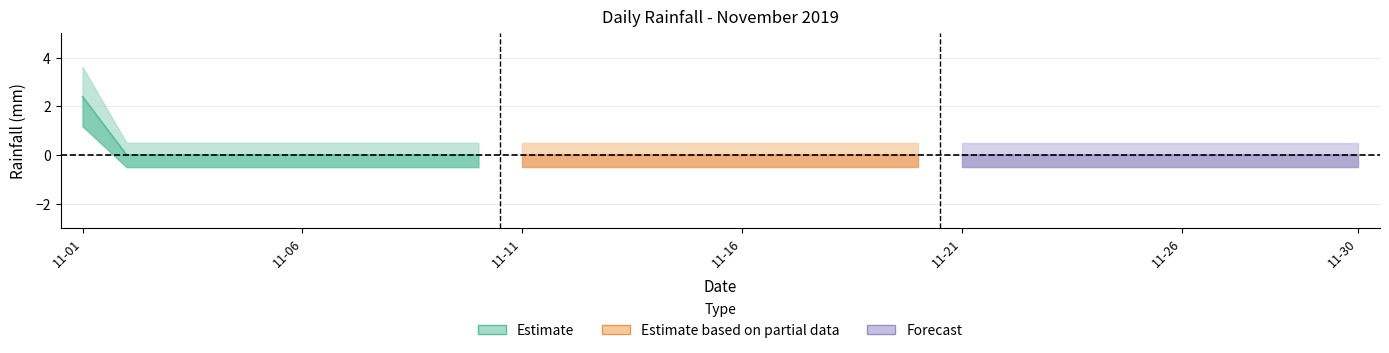

Reading left to right, extract all data points from this chart.

2019-11-01=2.4	2019-11-02=0.0	2019-11-03=0.0	2019-11-04=0.0	2019-11-05=0.0	2019-11-06=0.0	2019-11-07=0.0	2019-11-08=0.0	2019-11-09=0.0	2019-11-10=0.0	2019-11-11=0.0	2019-11-12=0.0	2019-11-13=0.0	2019-11-14=0.0	2019-11-15=0.0	2019-11-16=0.0	2019-11-17=0.0	2019-11-18=0.0	2019-11-19=0.0	2019-11-20=0.0	2019-11-21=0.0	2019-11-22=0.0	2019-11-23=0.0	2019-11-24=0.0	2019-11-25=0.0	2019-11-26=0.0	2019-11-27=0.0	2019-11-28=0.0	2019-11-29=0.0	2019-11-30=0.0